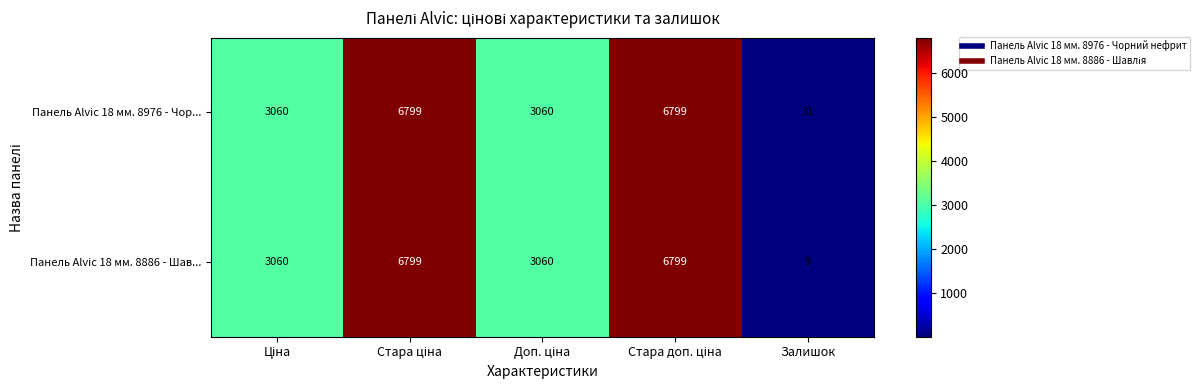

Count the Панель Alvic 18 мм. 8976 - Чор... values in the range 3060 to 6799.

4